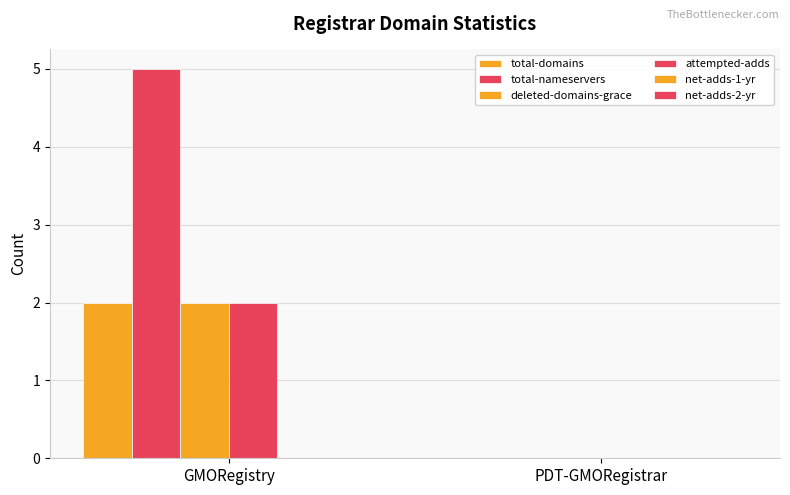

Rank the categories by total-nameservers value from highest to lowest.

GMORegistry, PDT-GMORegistrar